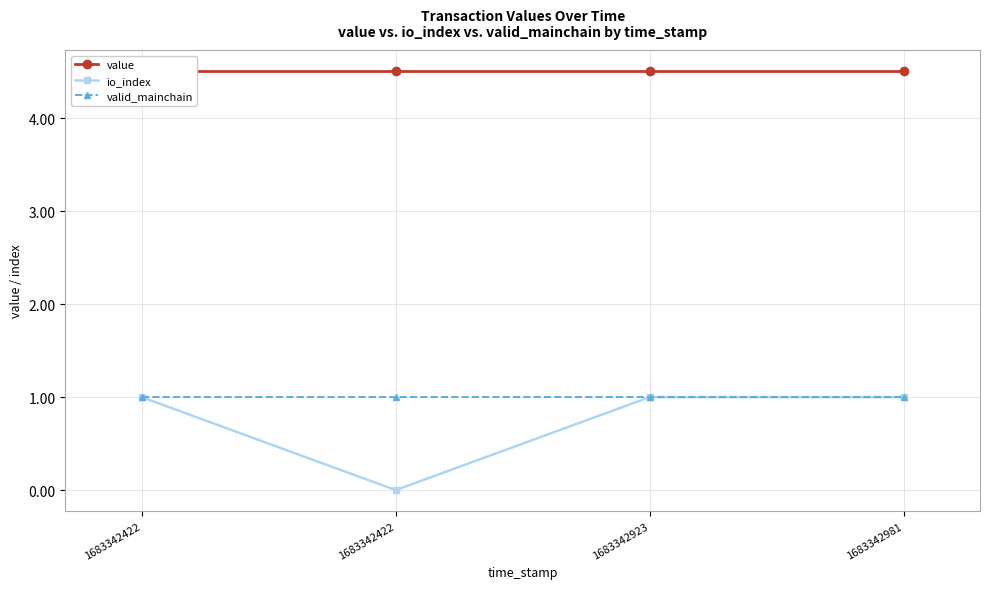

Is this an area chart (filled region under the line)?

No